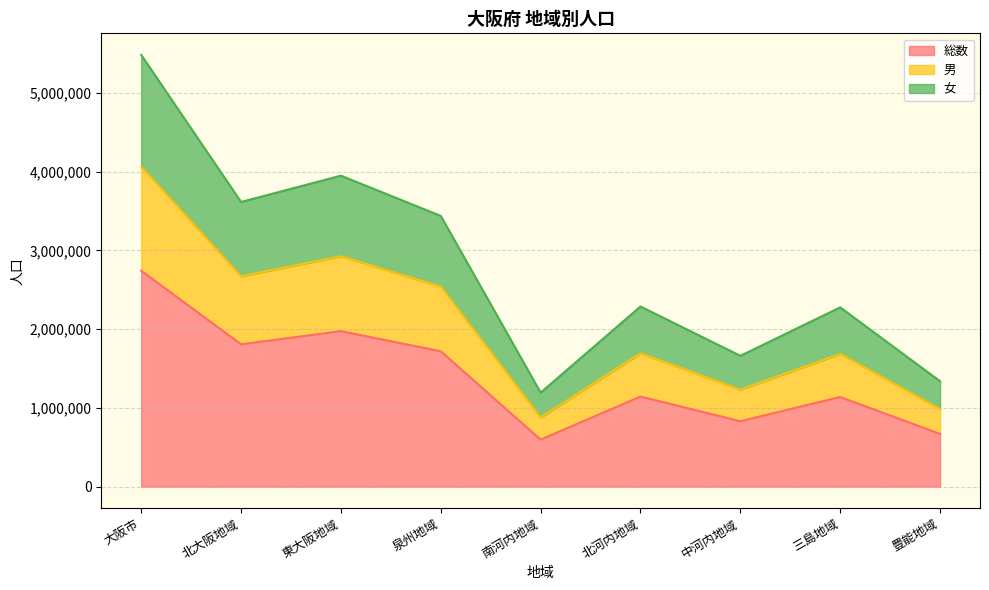

What value does the 総数 series have at 泉州地域?

1719013